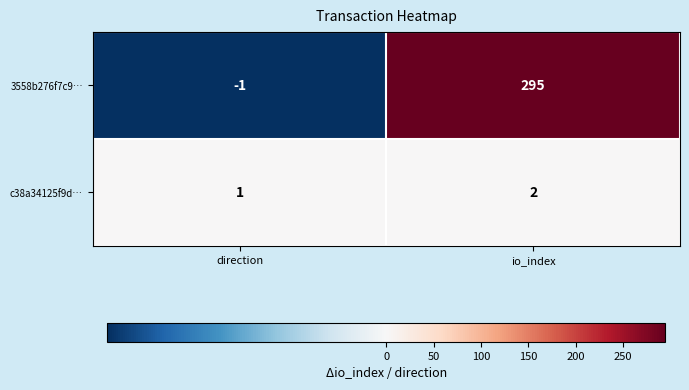

True or false: c38a34125f9d… has a value of 0 at direction.

False